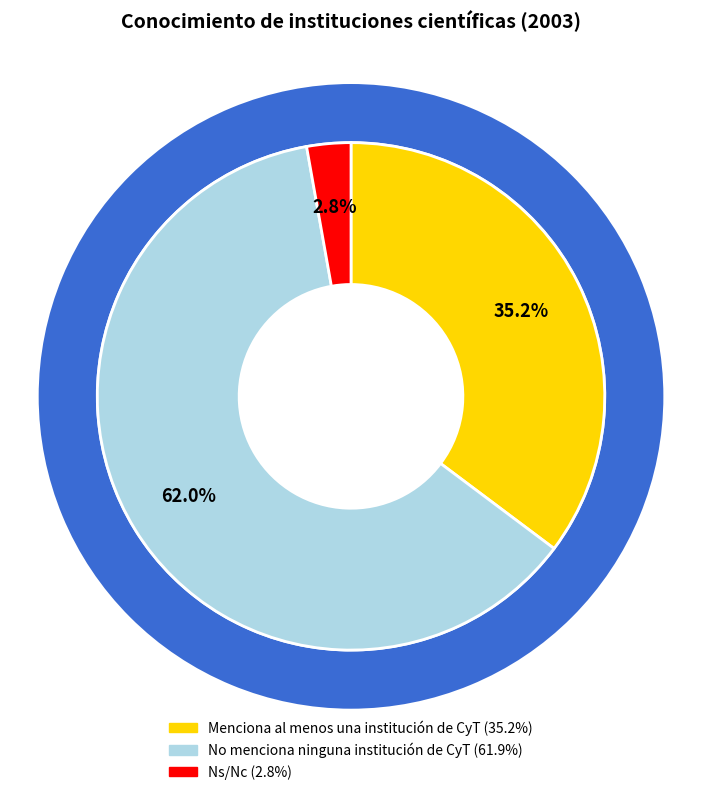

How many segments does this pie chart have?

3